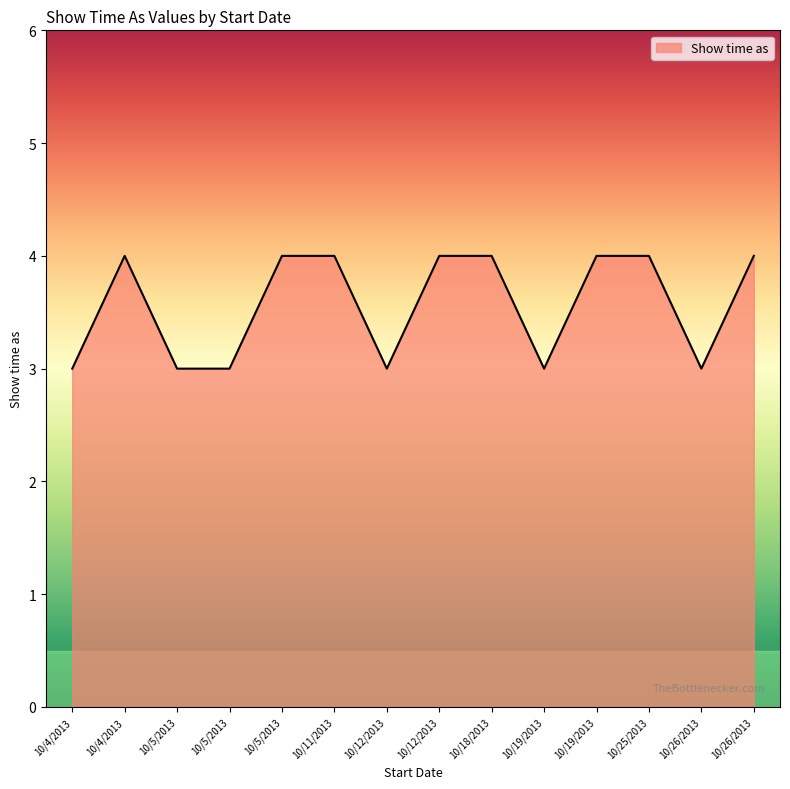

Reading left to right, list all the values displayed in this chart.

10/4/2013=3	10/4/2013=4	10/5/2013=3	10/5/2013=3	10/5/2013=4	10/11/2013=4	10/12/2013=3	10/12/2013=4	10/18/2013=4	10/19/2013=3	10/19/2013=4	10/25/2013=4	10/26/2013=3	10/26/2013=4